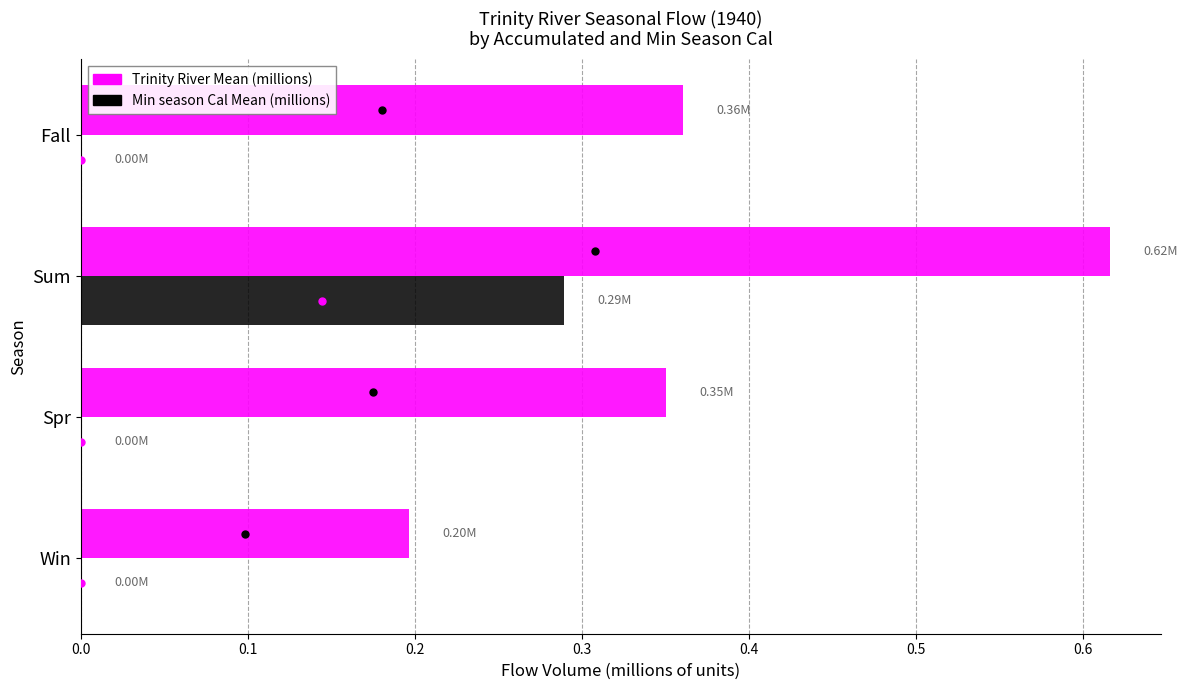

At which category is the sum across all series the highest?

Sum